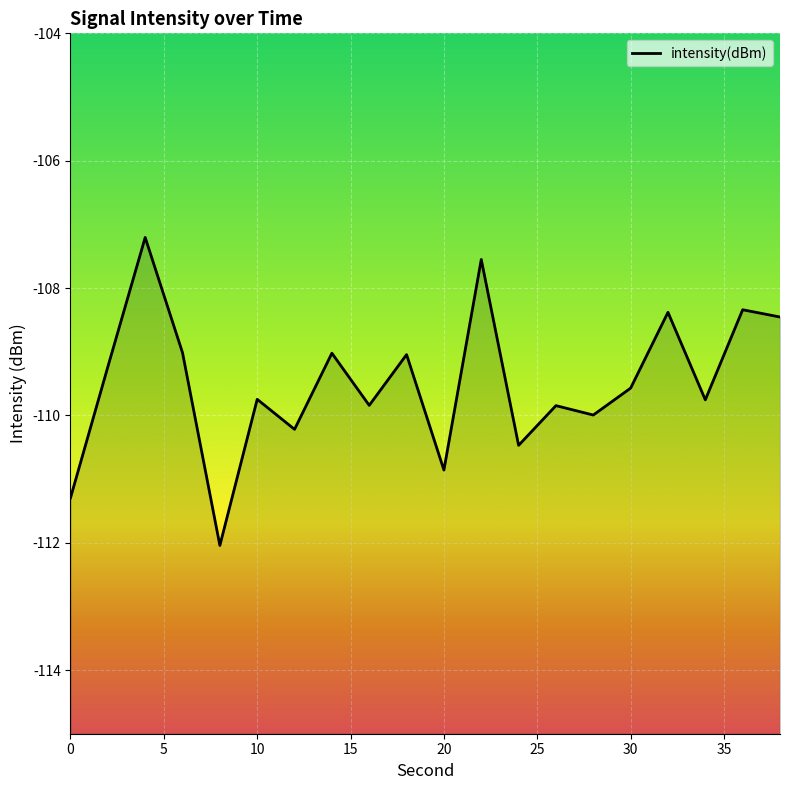

The value at 20 is -110.9. True or false?

True